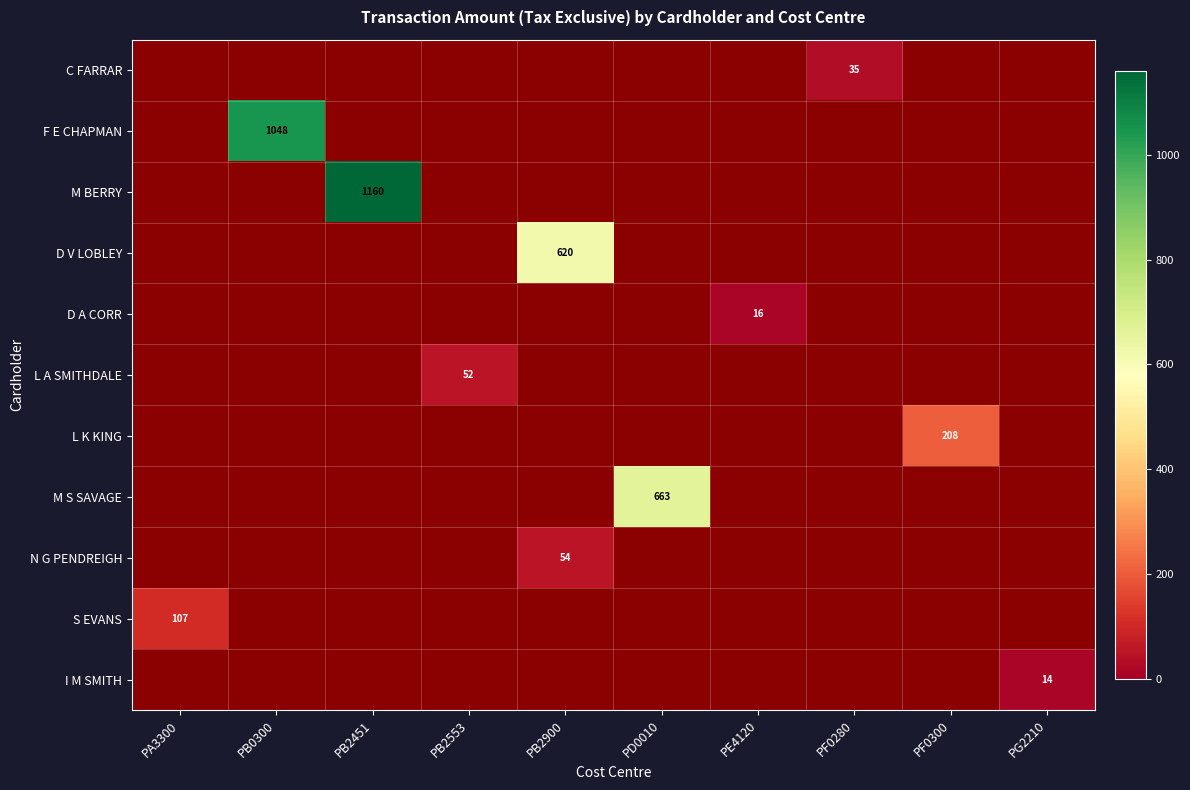

True or false: L K KING has a value of 119 at PF0300.

False